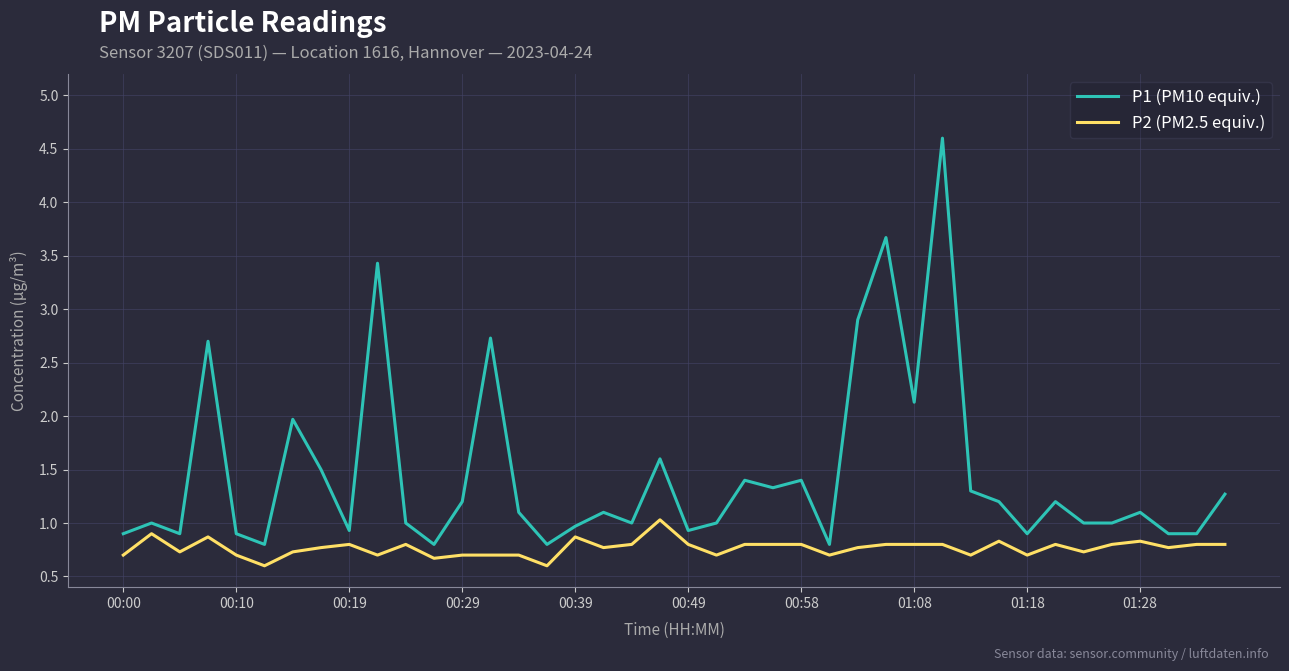

List the series in order of their overall mean, lowest first.

P2 (PM2.5 equiv.), P1 (PM10 equiv.)